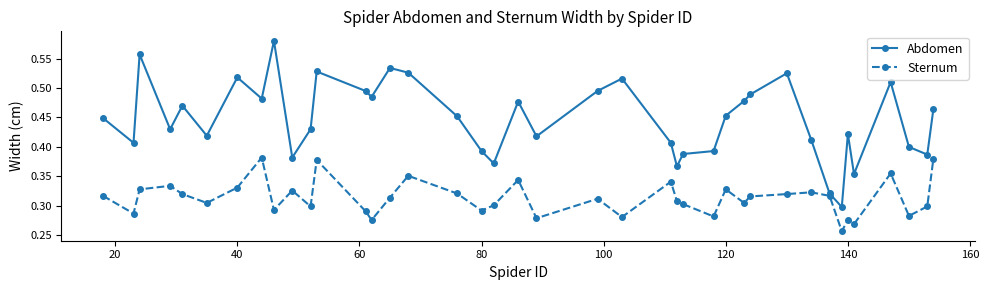

Does the chart display data point markers on the line(s)?

Yes